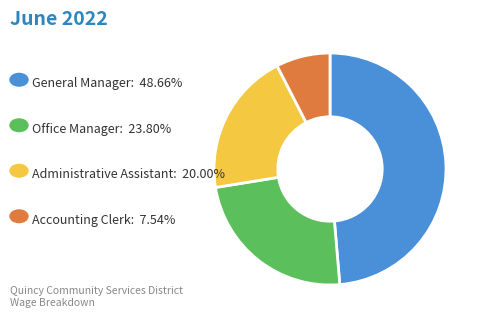

Is there any slice that represents more than half of the pie?

No